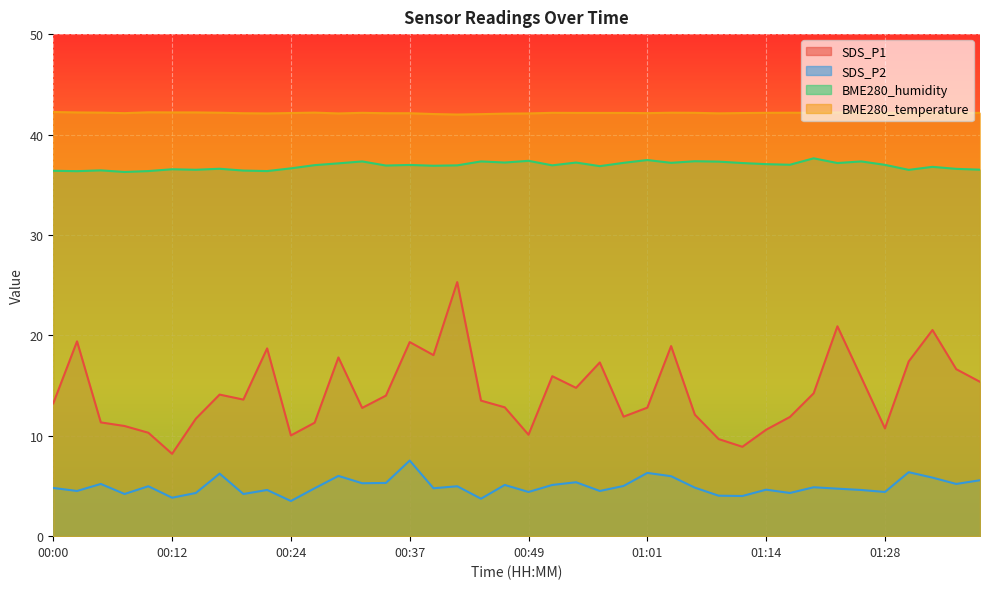

Rank the series at 00:12 from highest to lowest value.

BME280_temperature, BME280_humidity, SDS_P1, SDS_P2